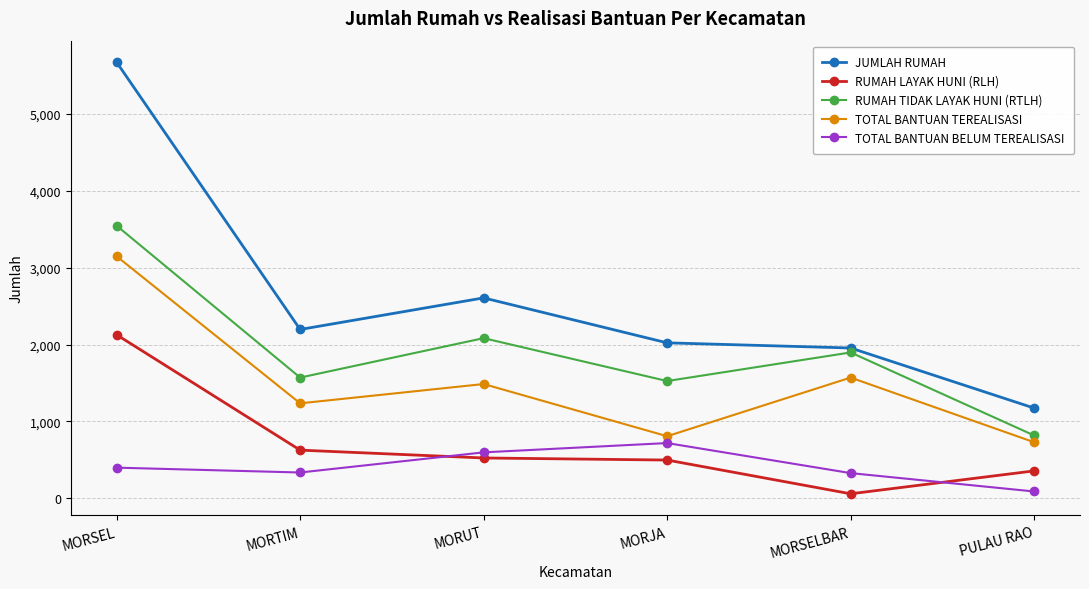

Is it true that RUMAH TIDAK LAYAK HUNI (RTLH) equals 1277 at PULAU RAO?

False